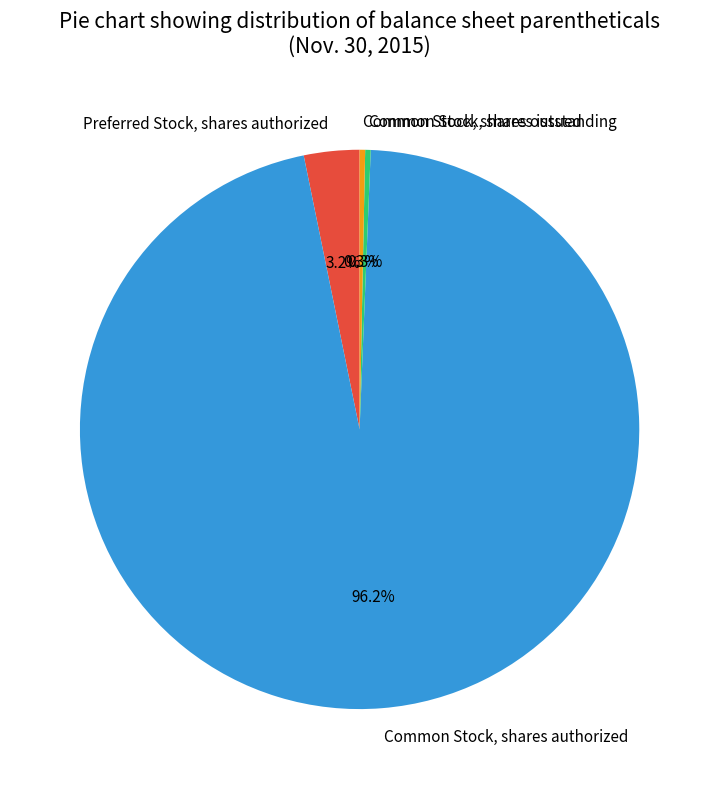

The Preferred Stock, shares authorized slice represents 3% of the pie. True or false?

True